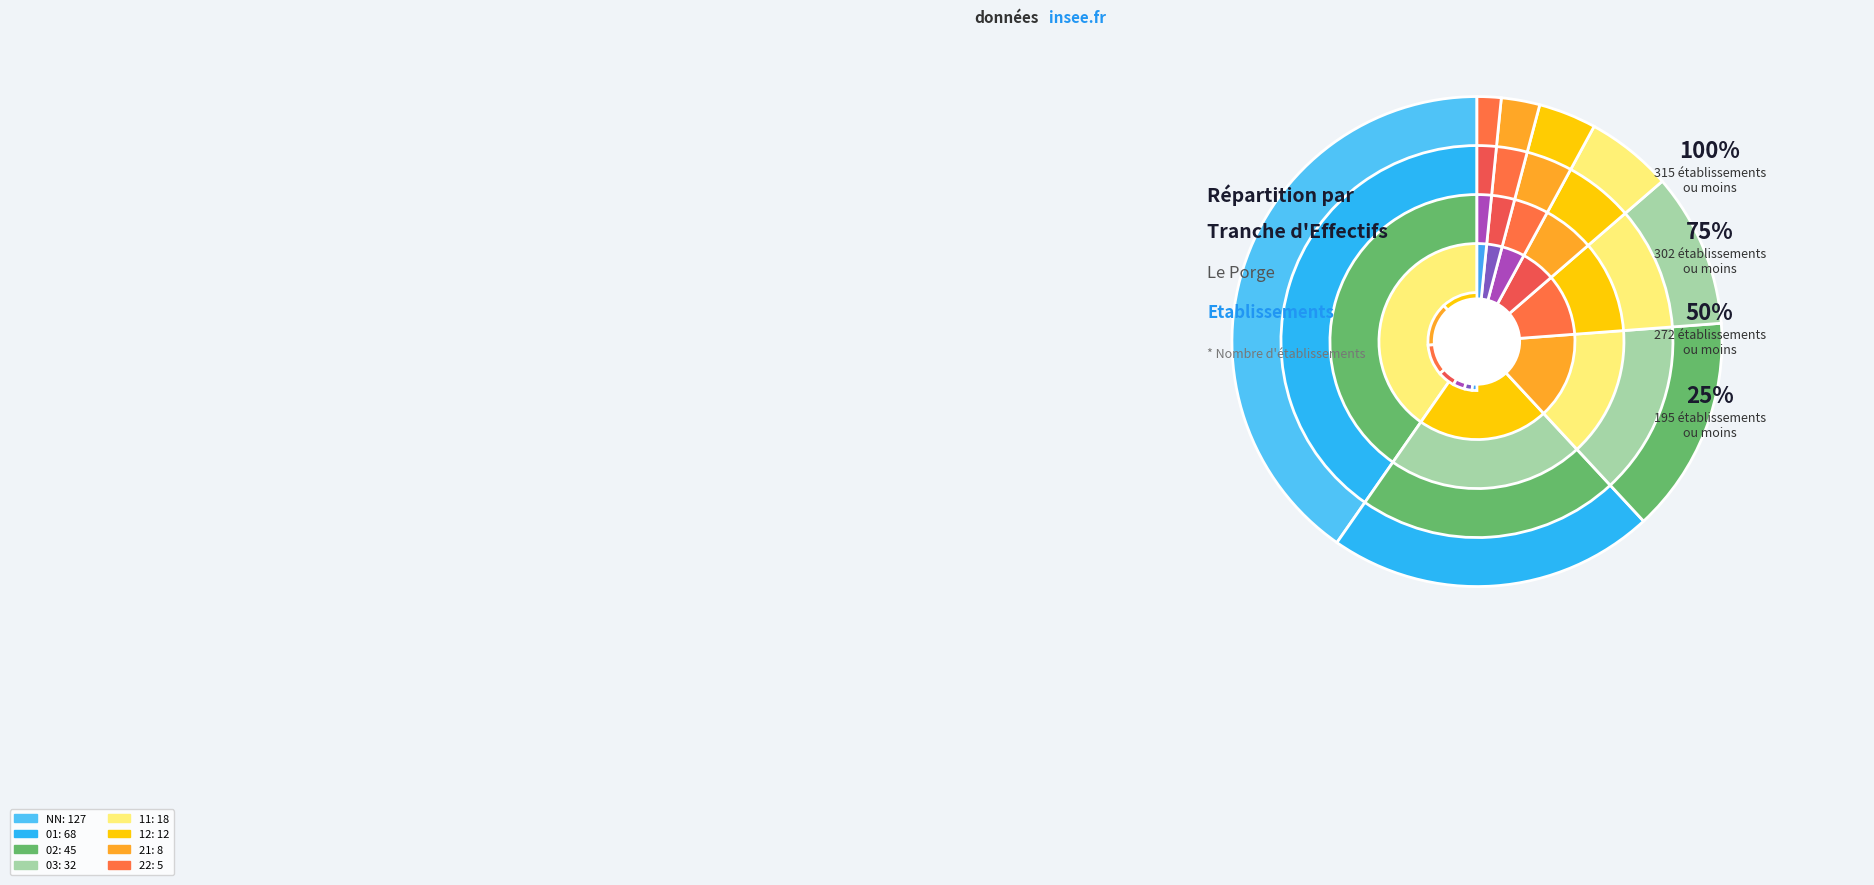

Rank the categories by value from lowest to highest.

22, 21, 12, 11, 03, 02, 01, NN